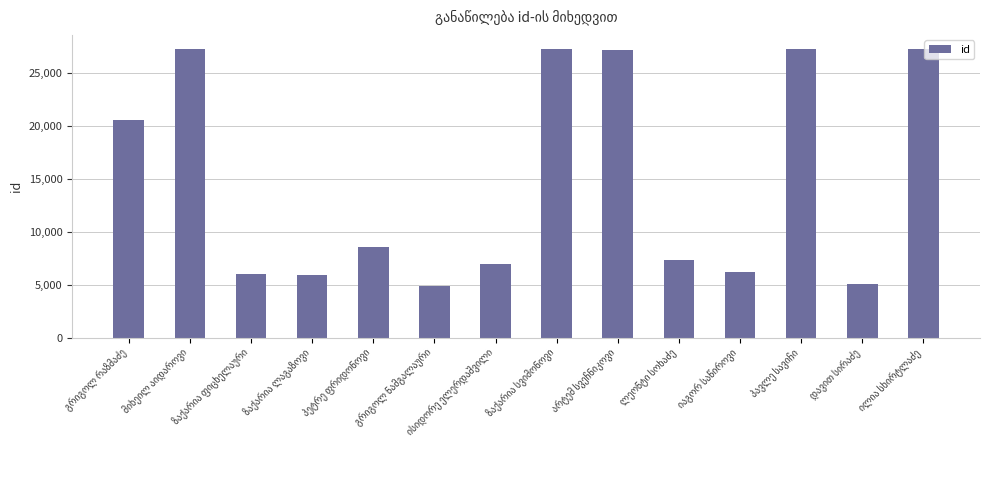

How many series are shown in this chart?

1